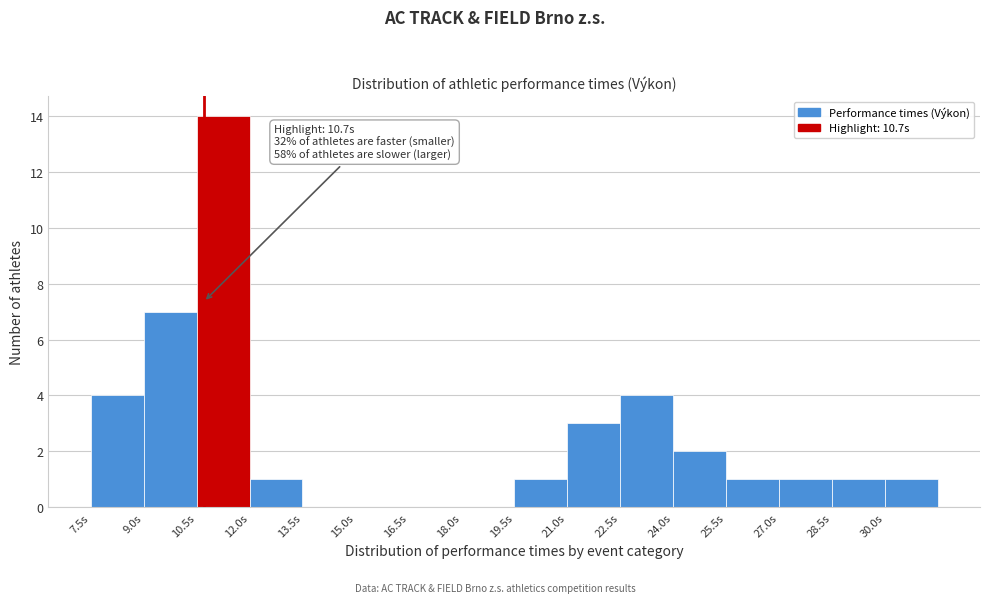

Over which range of the x-axis is the bar tallest?

10.5 to 12.0